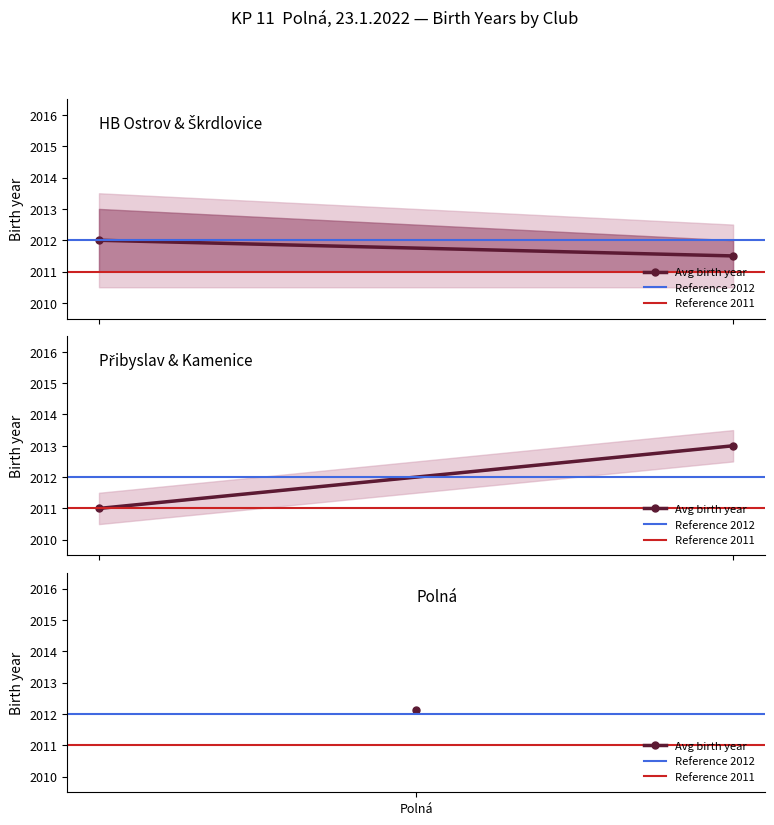

Is it true that Reference 2012 equals 2012 at 1?

True